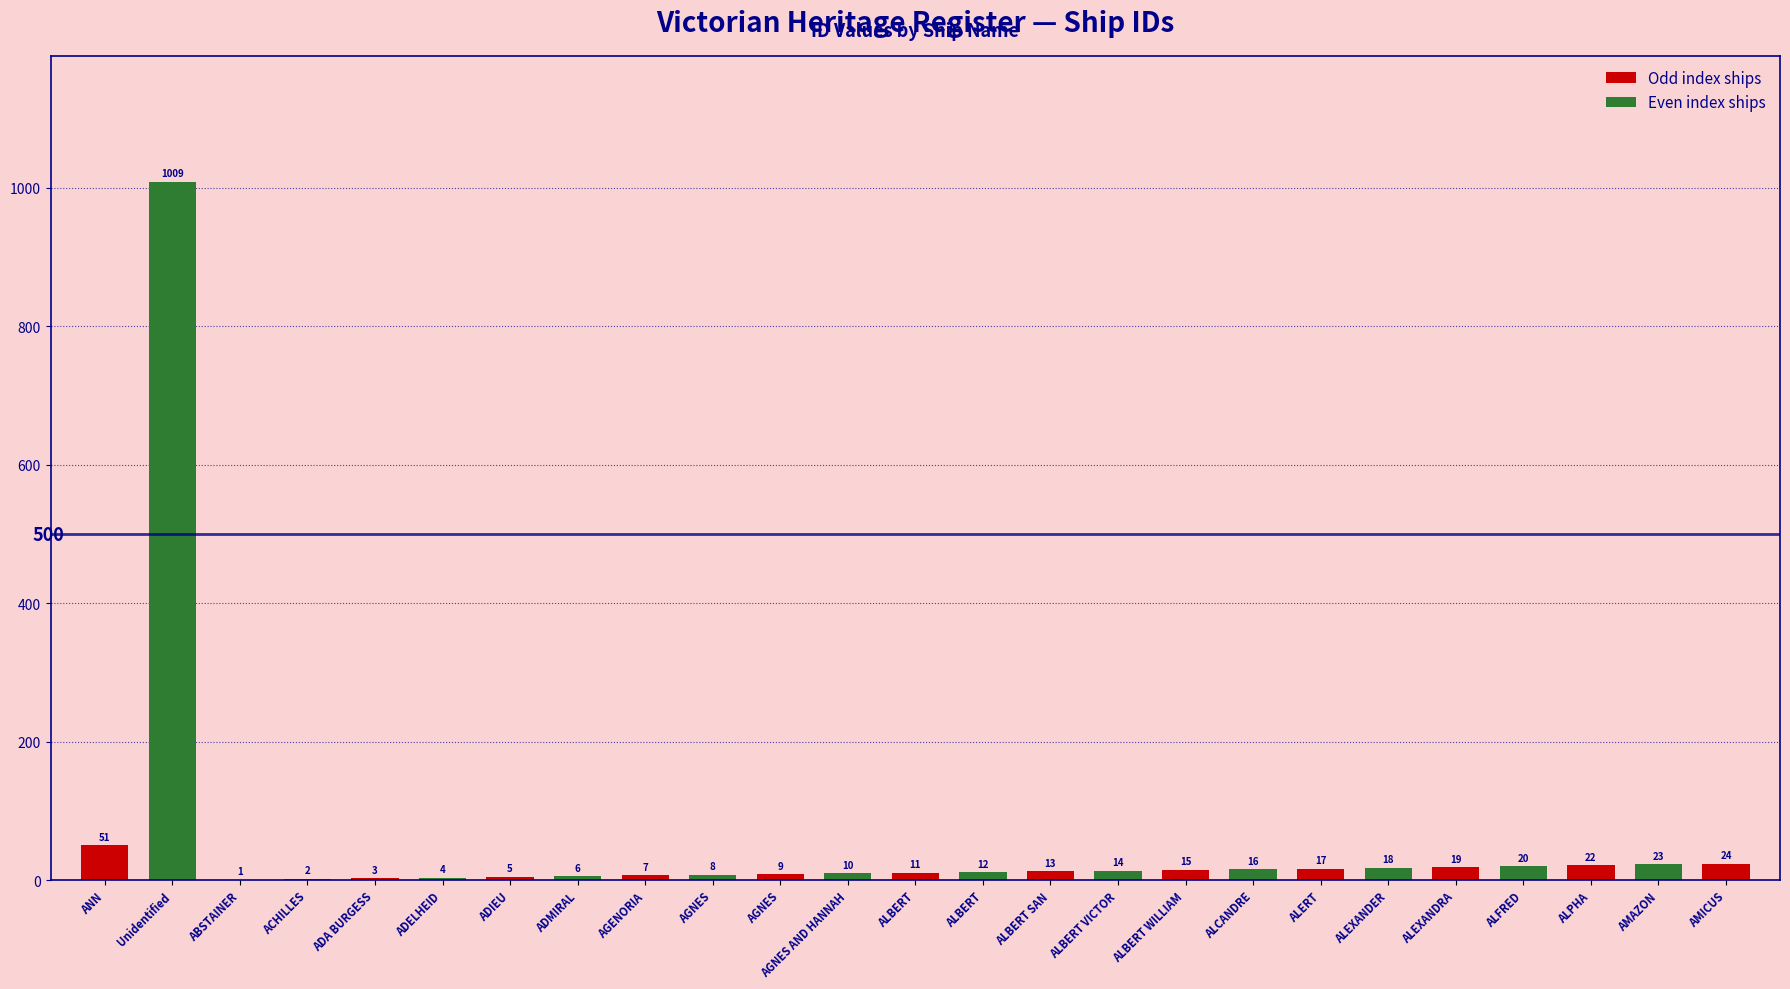

What is the sum of all values?

1339